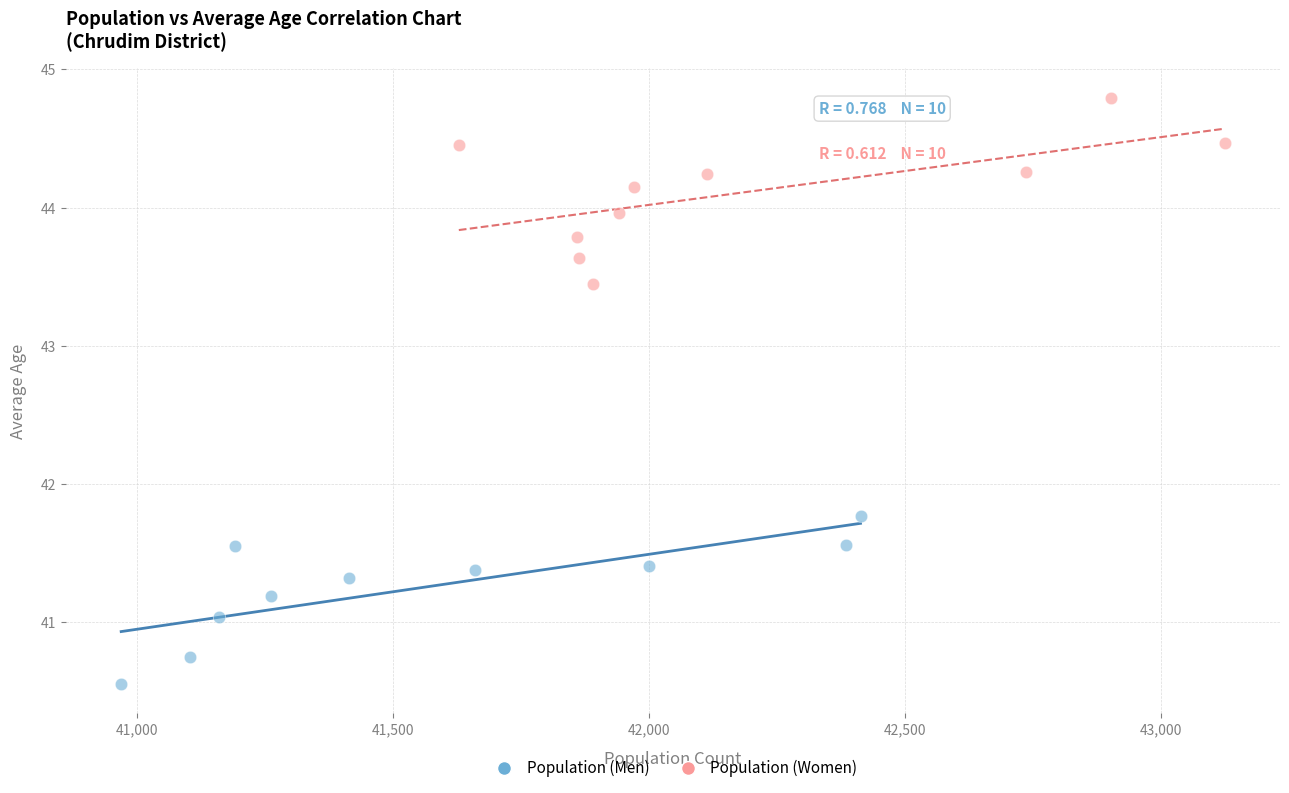

Which series contains the highest Y value?

Population (Women)